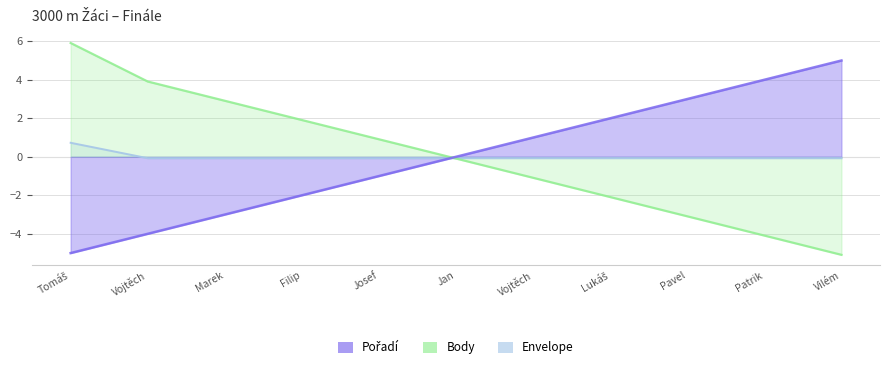

Is it true that Pořadí equals 0.0 at Jan?

True